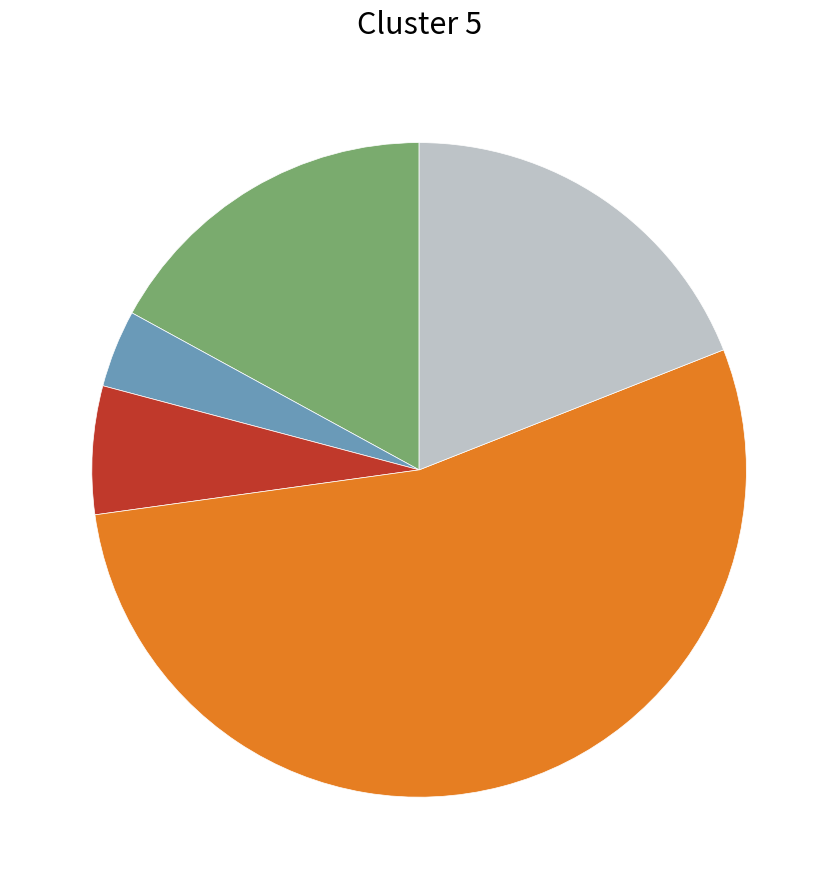

Is there any slice that represents more than half of the pie?

Yes